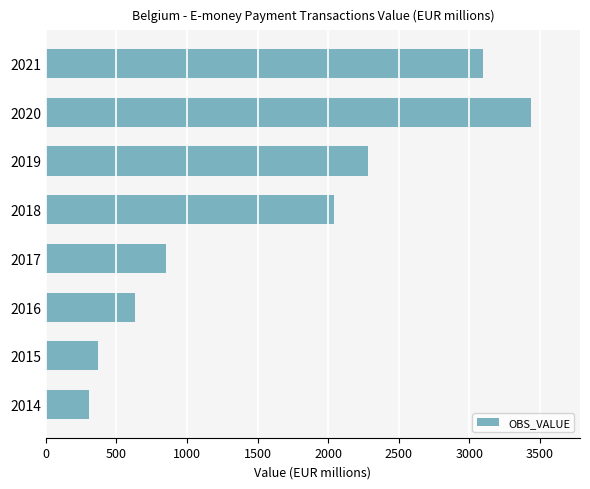

What is the minimum value shown in the chart?

303.9